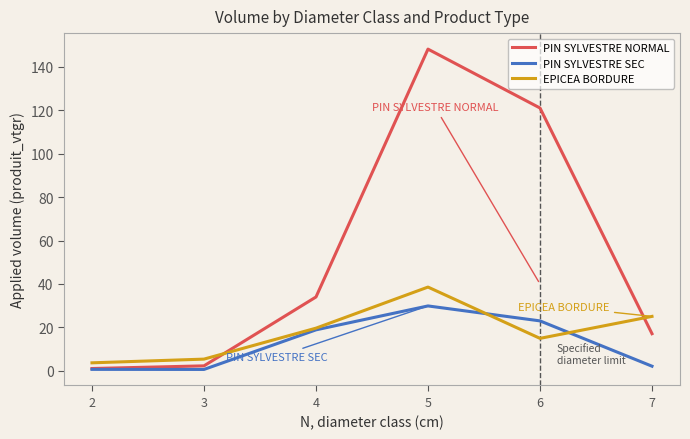

True or false: EPICEA BORDURE has a value of 17.9 at 5.

False